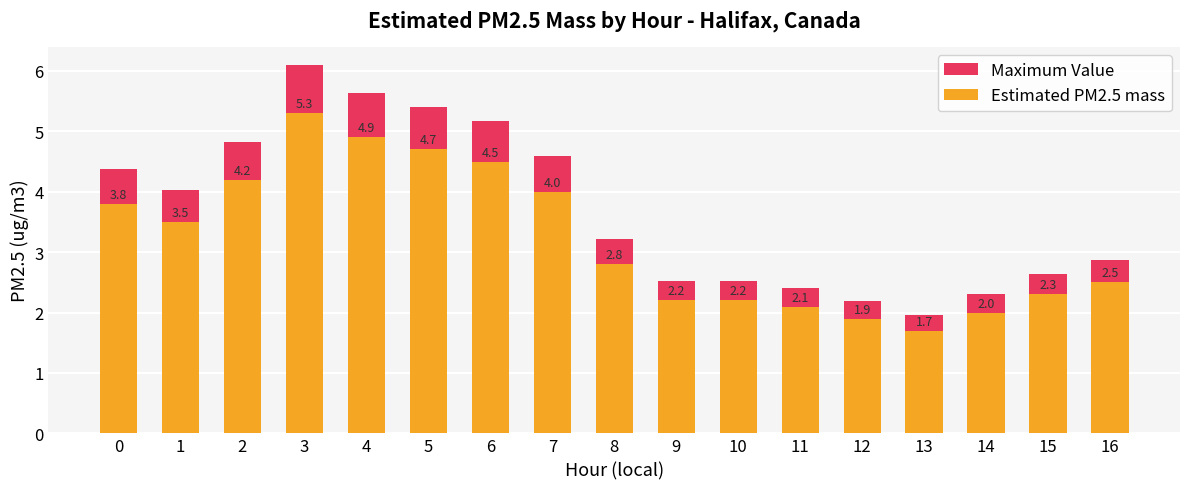

What is the spread (max minus min) of values at 5?

0.7